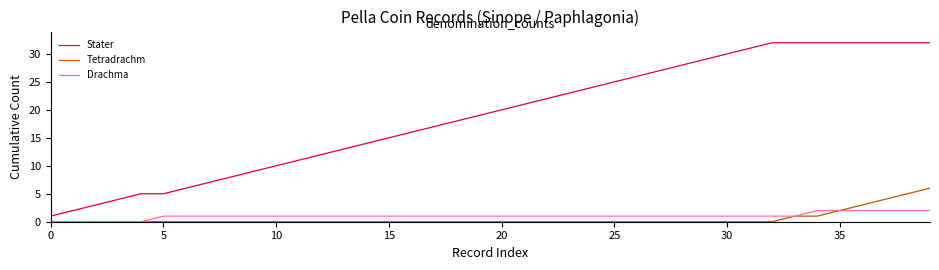

What is the greatest value displayed?

32